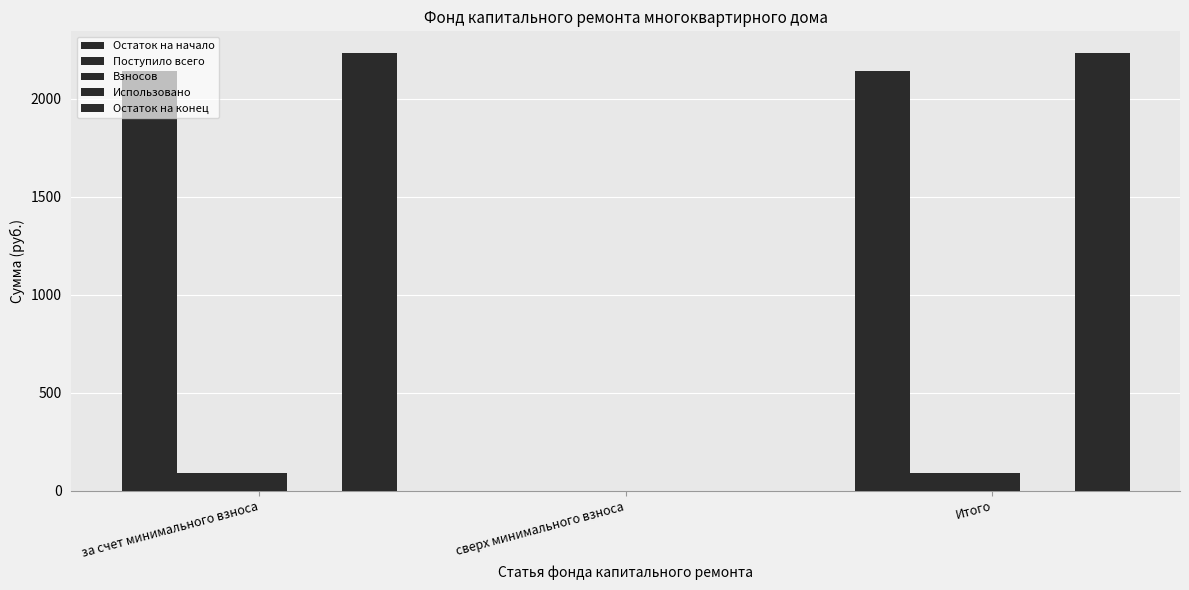

Which series has the largest total across all categories?

Остаток на конец